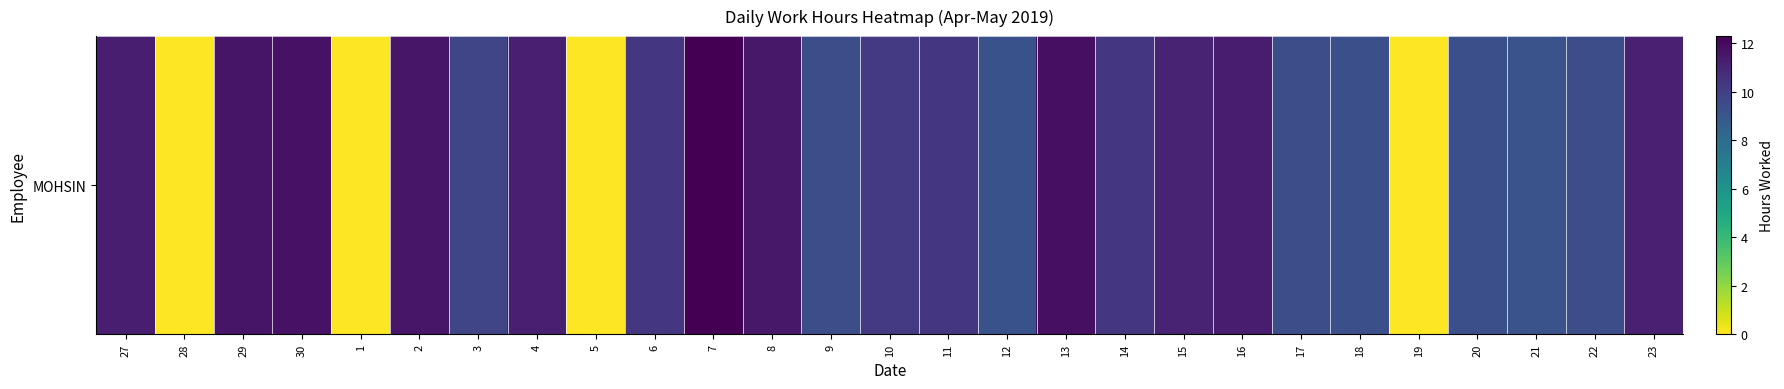

What is the change in value from 3 to 6?

+0.6